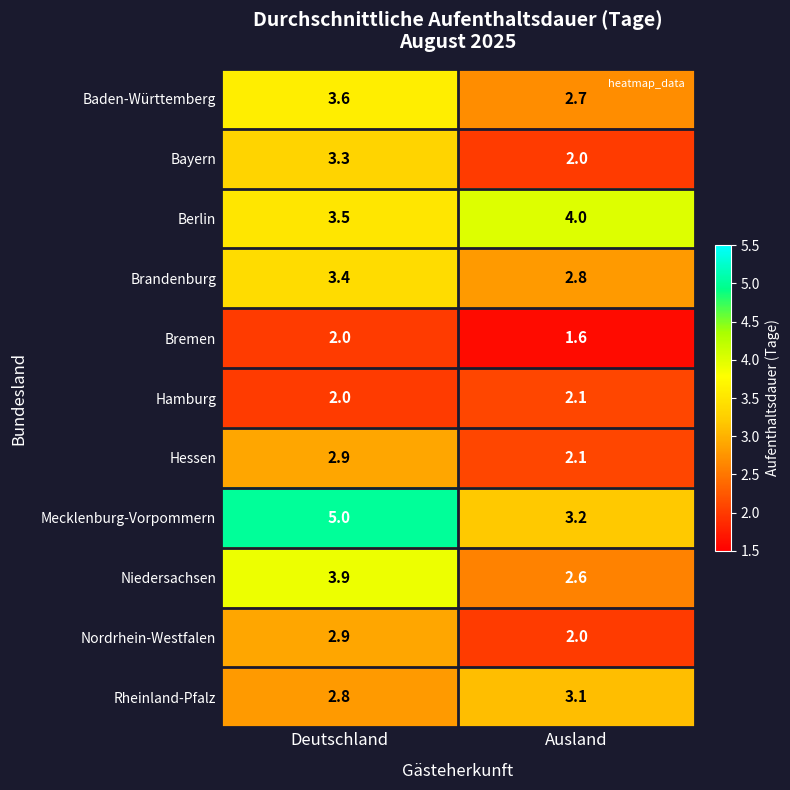

Is it true that Rheinland-Pfalz equals 1.4 at Deutschland?

False